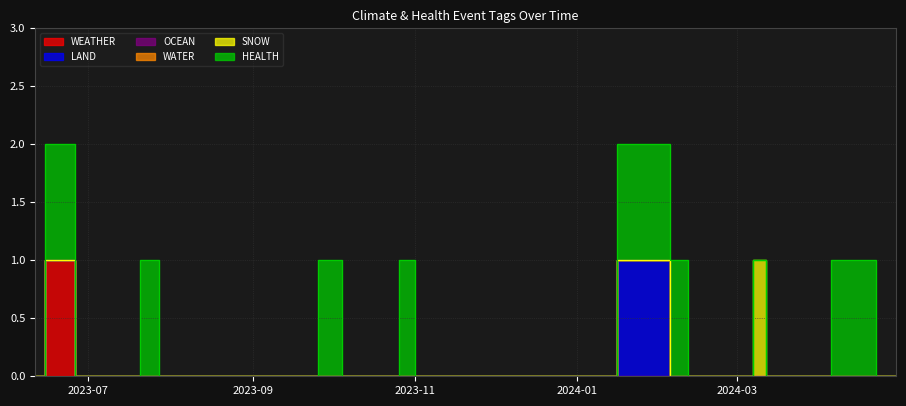

True or false: WATER and OCEAN cross at least once.

False